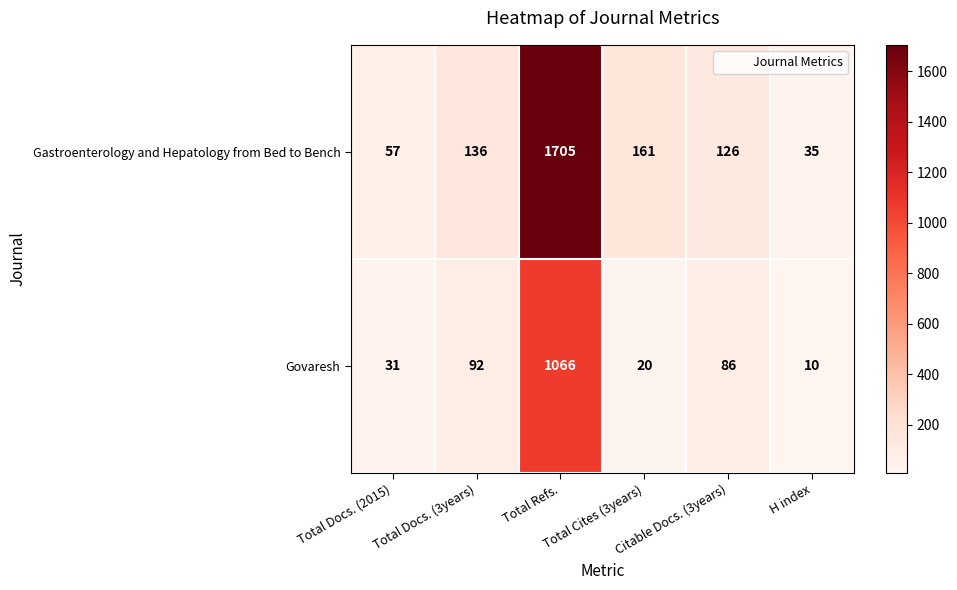

Which series has the largest range (max minus min)?

Gastroenterology and Hepatology from Bed to Bench